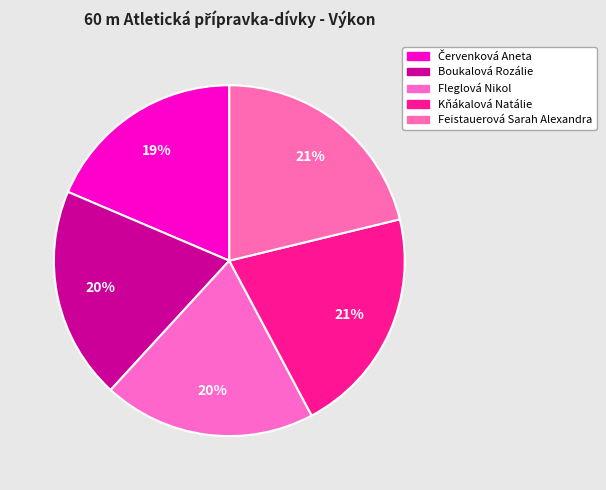

Is there a majority slice in this chart?

No